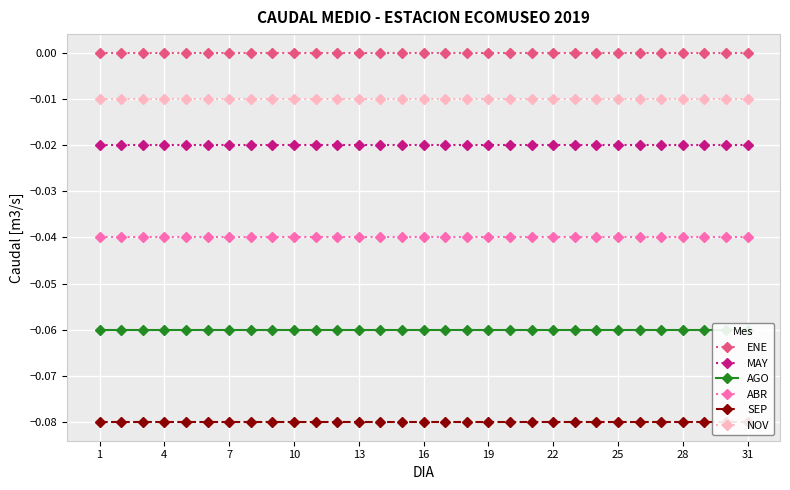

True or false: MAY and ABR cross at least once.

False